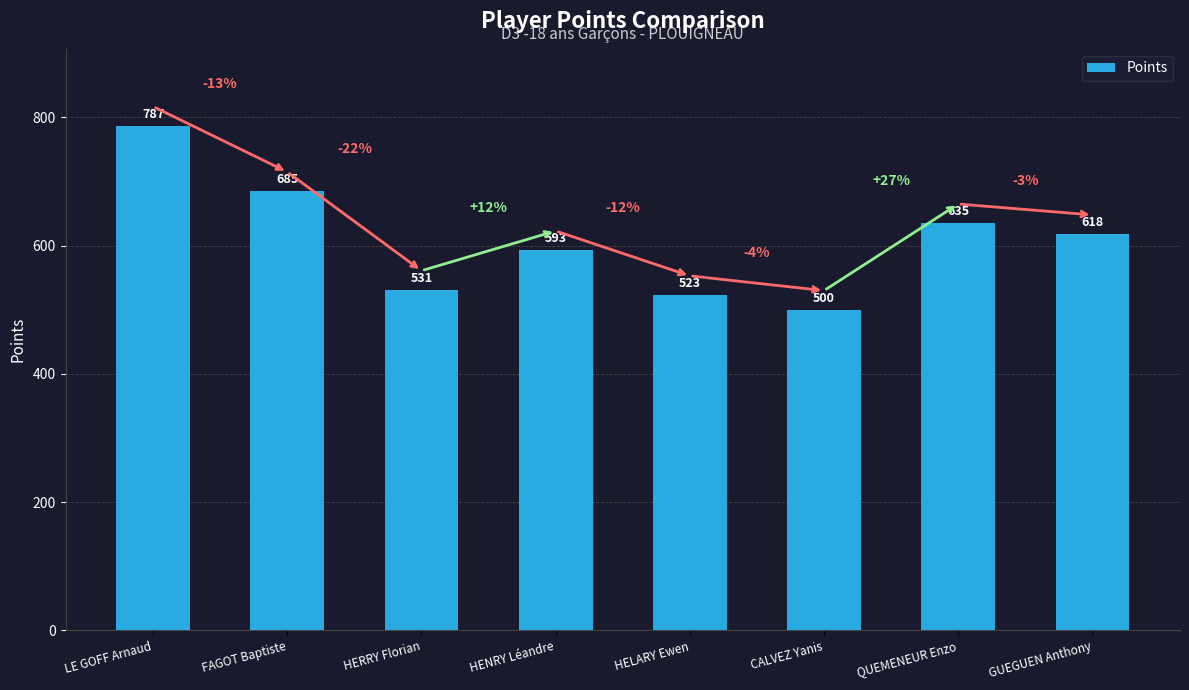

How many bars are there in total?

8